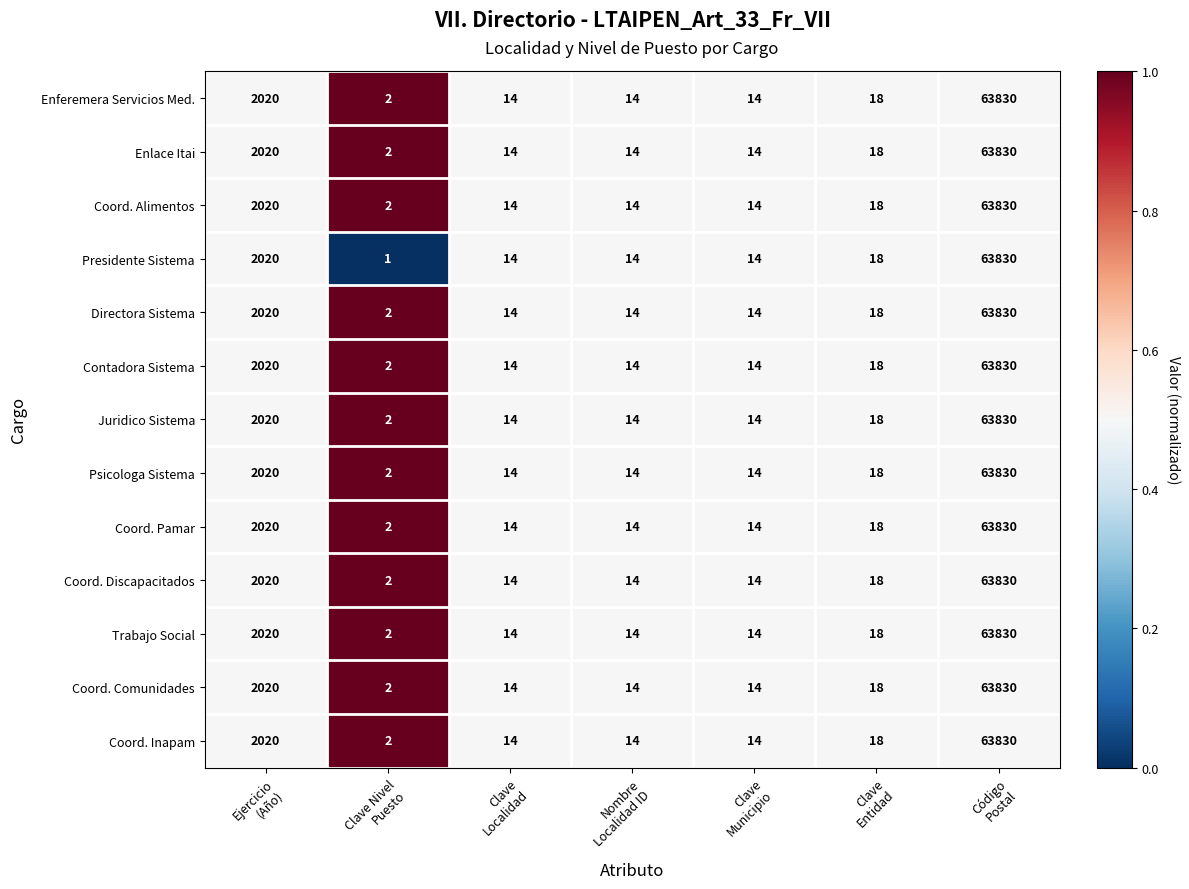

Which series has the widest spread of values?

Presidente Sistema